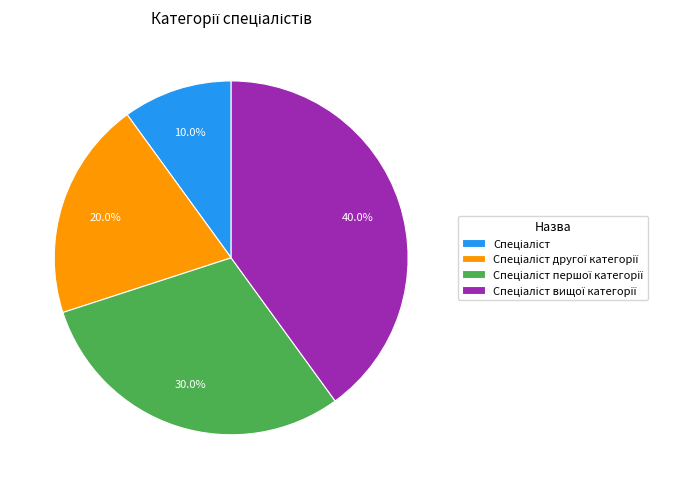

Does any single category account for the majority?

No